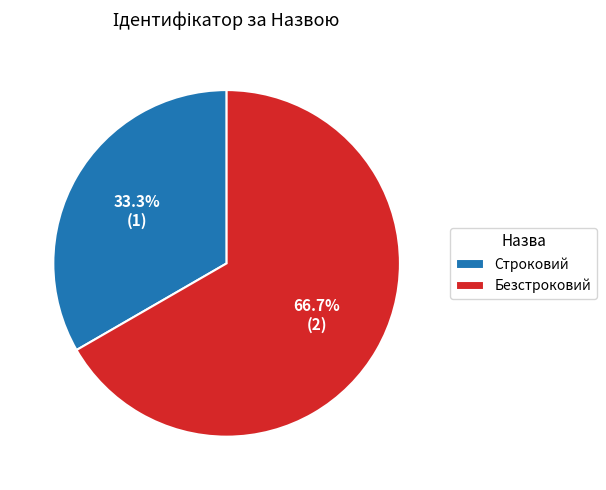

Approximately how many times larger is the value at Строковий compared to Безстроковий?

0.5